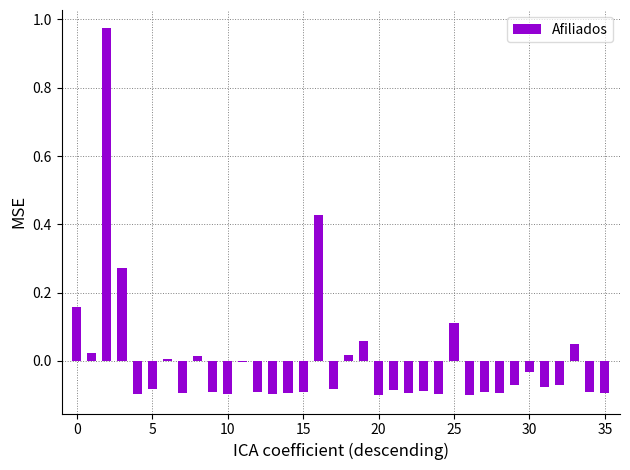

How many data points does each series have?

36